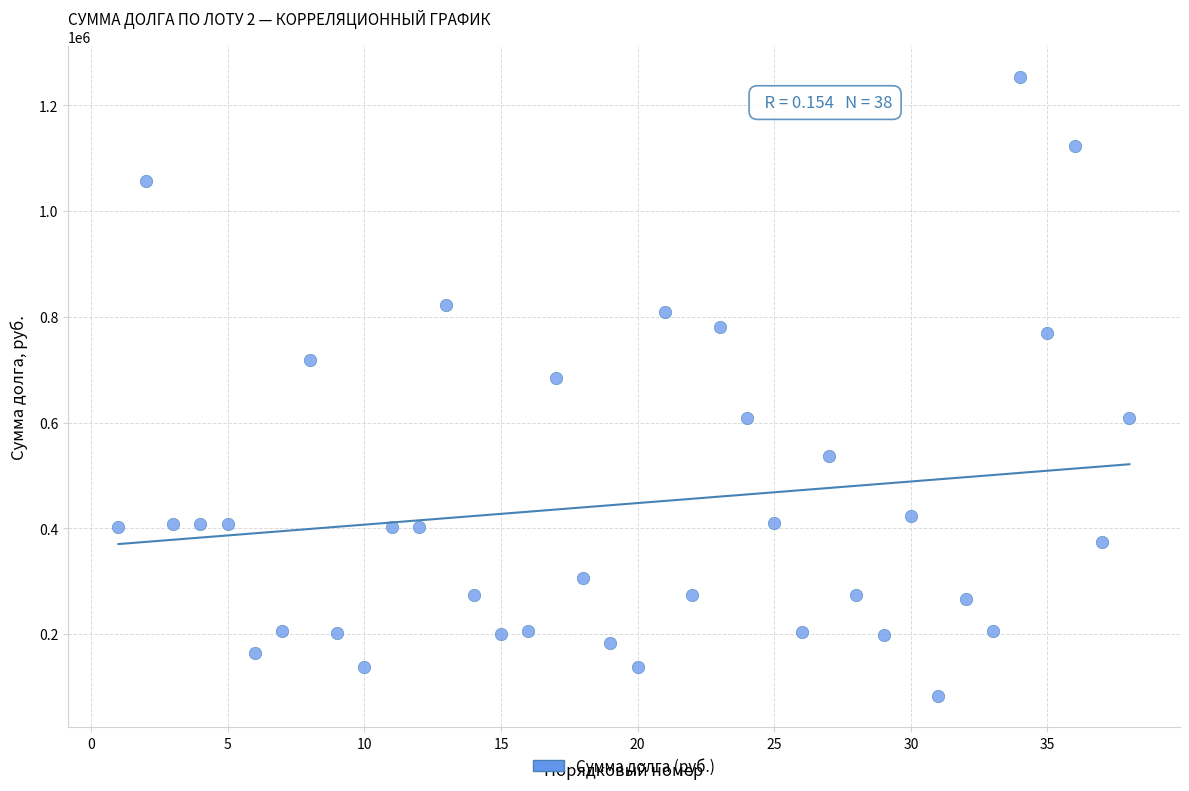

What is the range of X values (max minus min)?

37.0